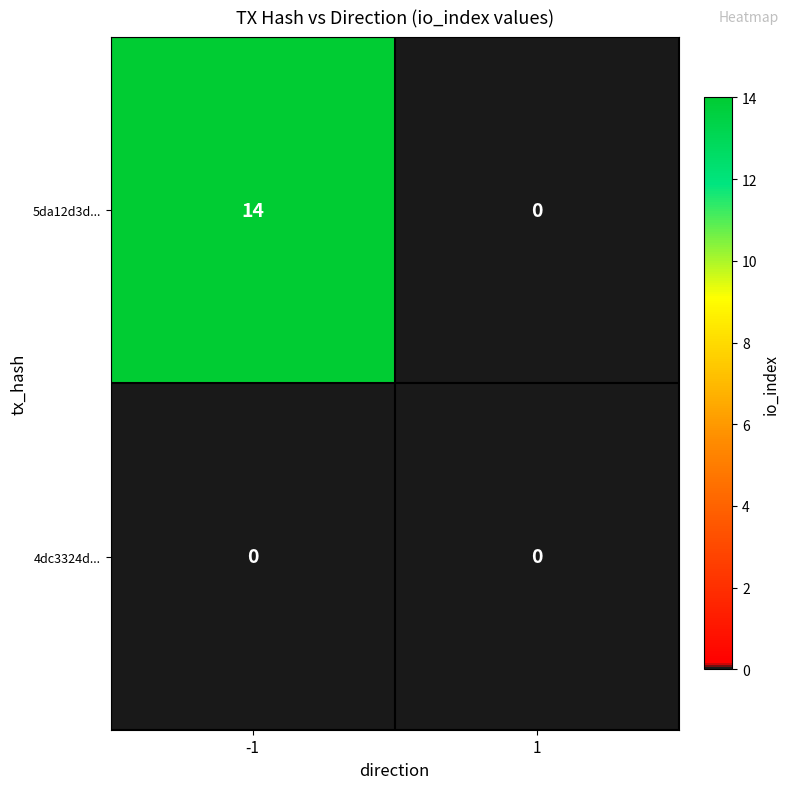

What is the greatest value displayed?

14